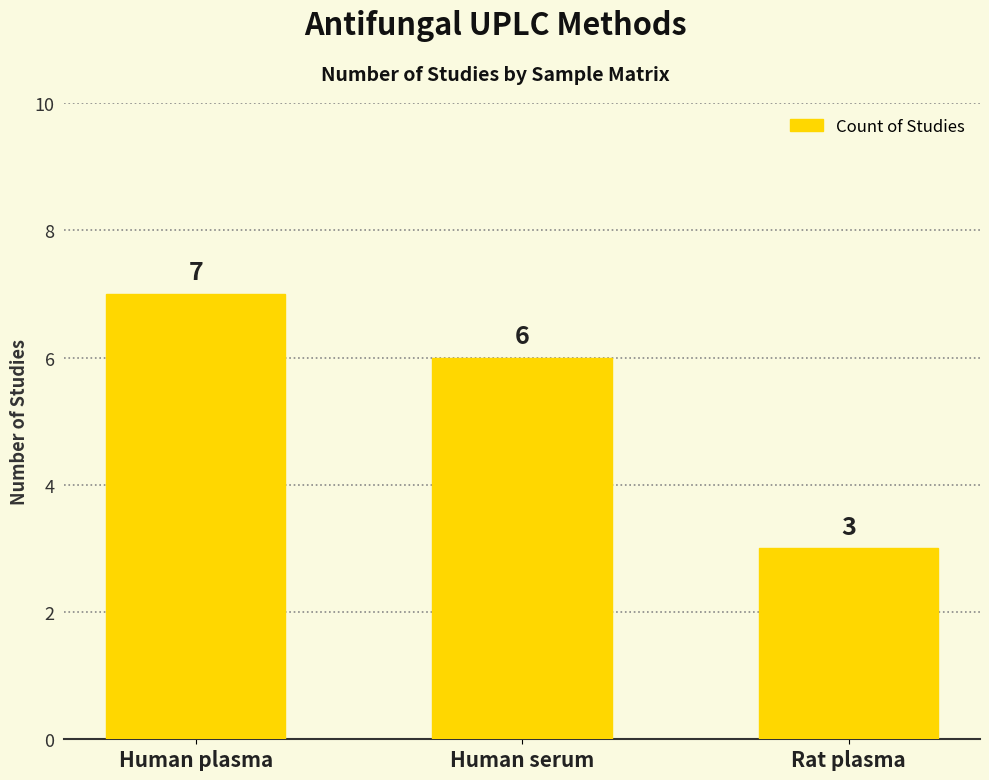

Between Rat plasma and Human serum, which is larger?

Human serum